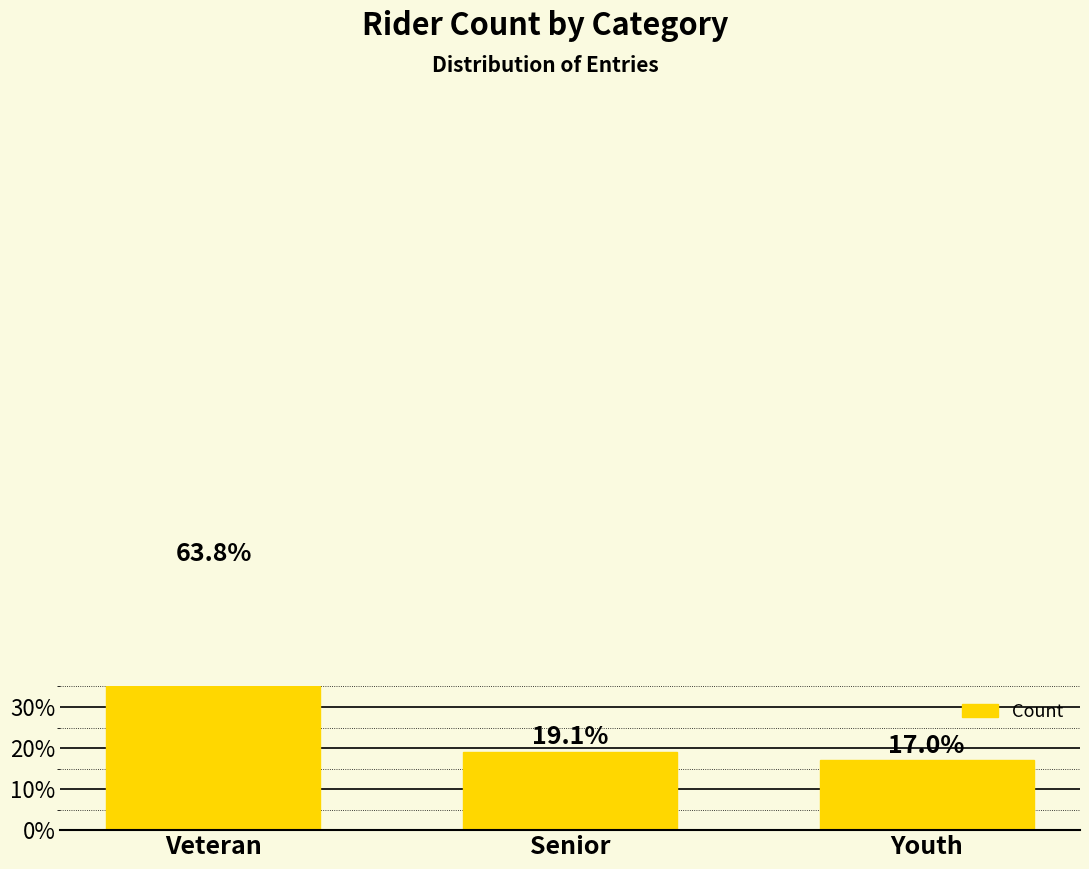

What is the label of the 3rd bar from the left?

Youth